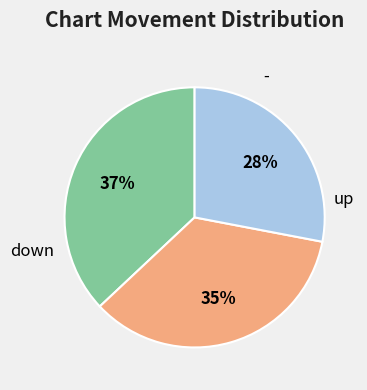

To the nearest percent, what is the difference between the largest and smallest slice percentages?

9%